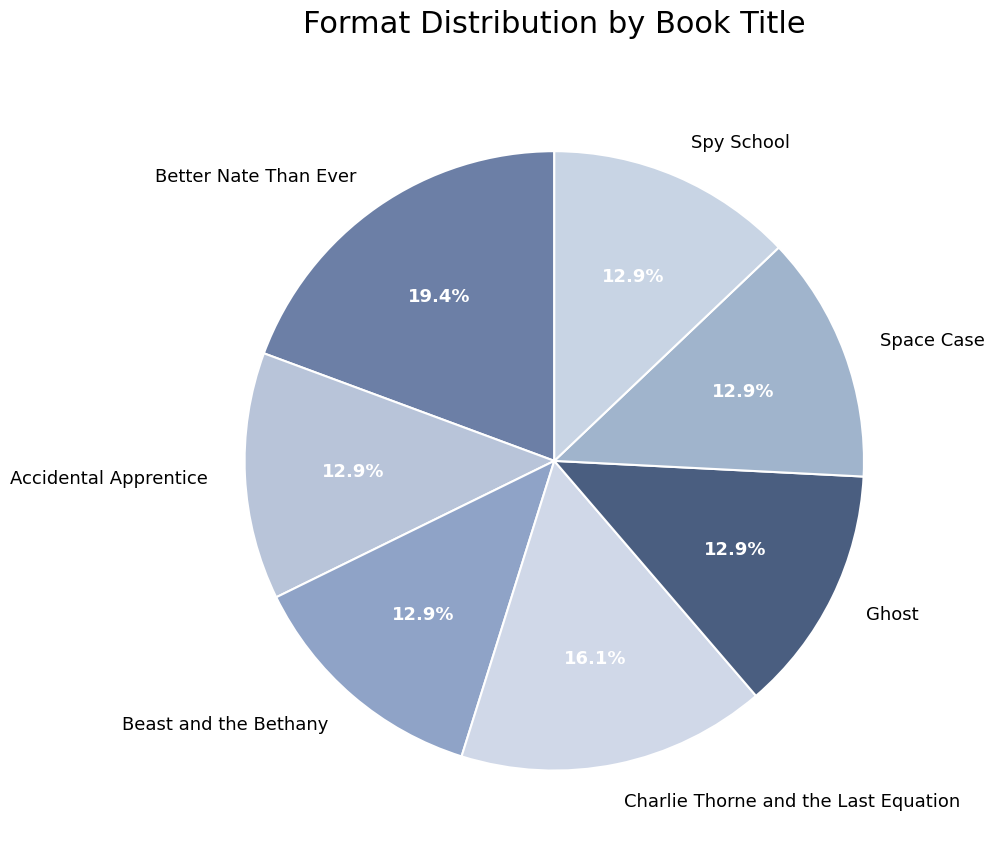

Which has a higher value, Space Case or Better Nate Than Ever?

Better Nate Than Ever